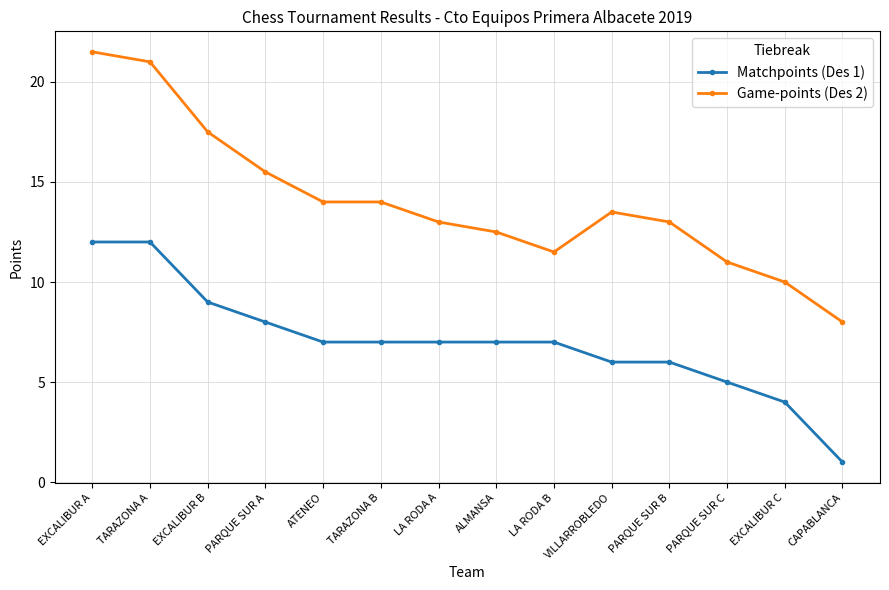

Which series changed the most between PARQUE SUR B and EXCALIBUR C?

Game-points (Des 2)